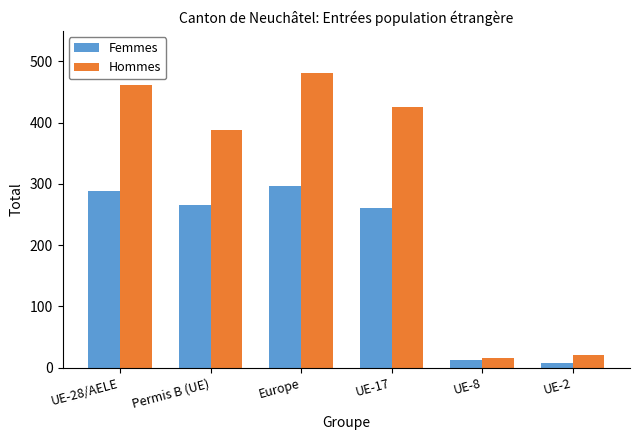

Rank the categories by Hommes value from lowest to highest.

UE-8, UE-2, Permis B (UE), UE-17, UE-28/AELE, Europe